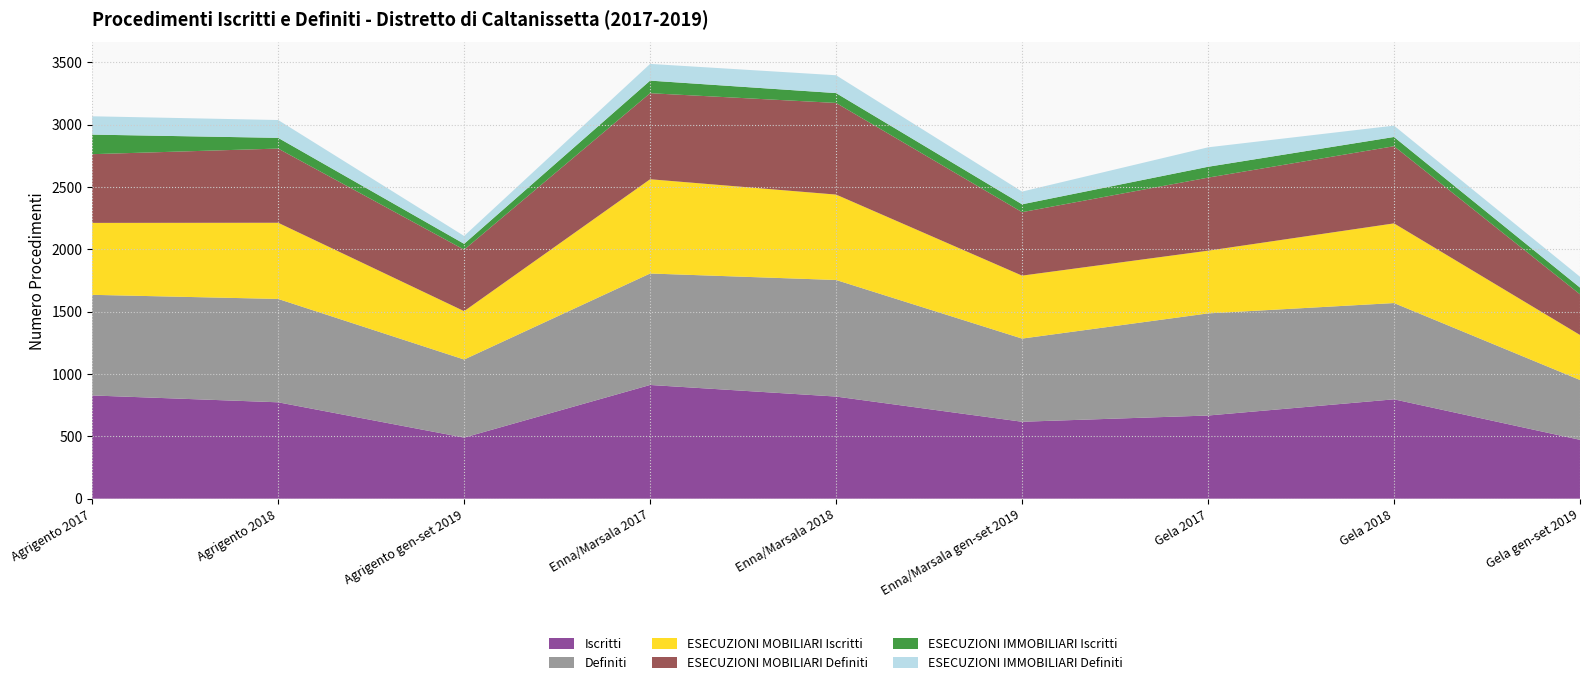

Reading left to right, list all the values displayed in this chart.

Iscritti: 828	773	490	912	819	617	667	797	472
Definiti: 807	829	626	894	935	667	819	772	480
ESECUZIONI MOBILIARI Iscritti: 577	611	388	756	685	505	503	639	361
ESECUZIONI MOBILIARI Definiti: 551	595	493	690	735	509	586	619	326
ESECUZIONI IMMOBILIARI Iscritti: 157	86	47	101	79	63	87	74	54
ESECUZIONI IMMOBILIARI Definiti: 147	143	63	134	143	102	156	91	87